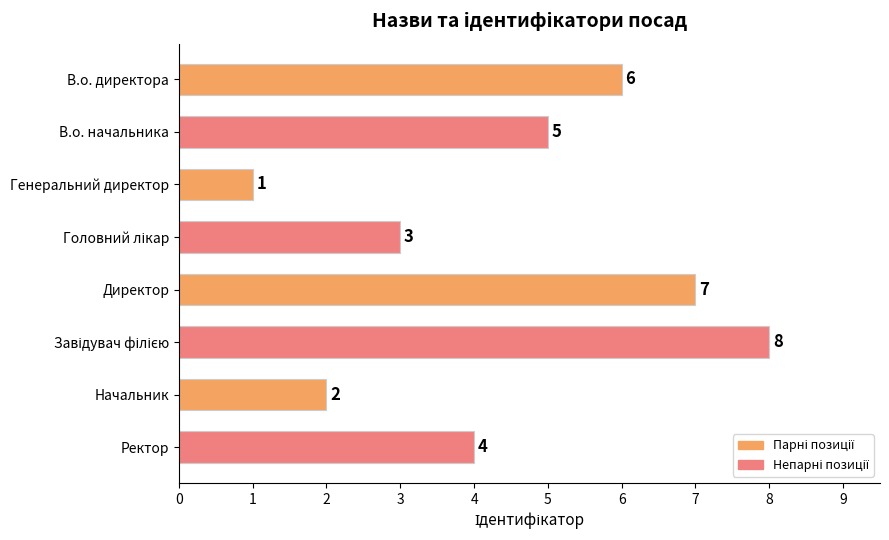

Which label corresponds to the smallest value in the chart?

Генеральний директор